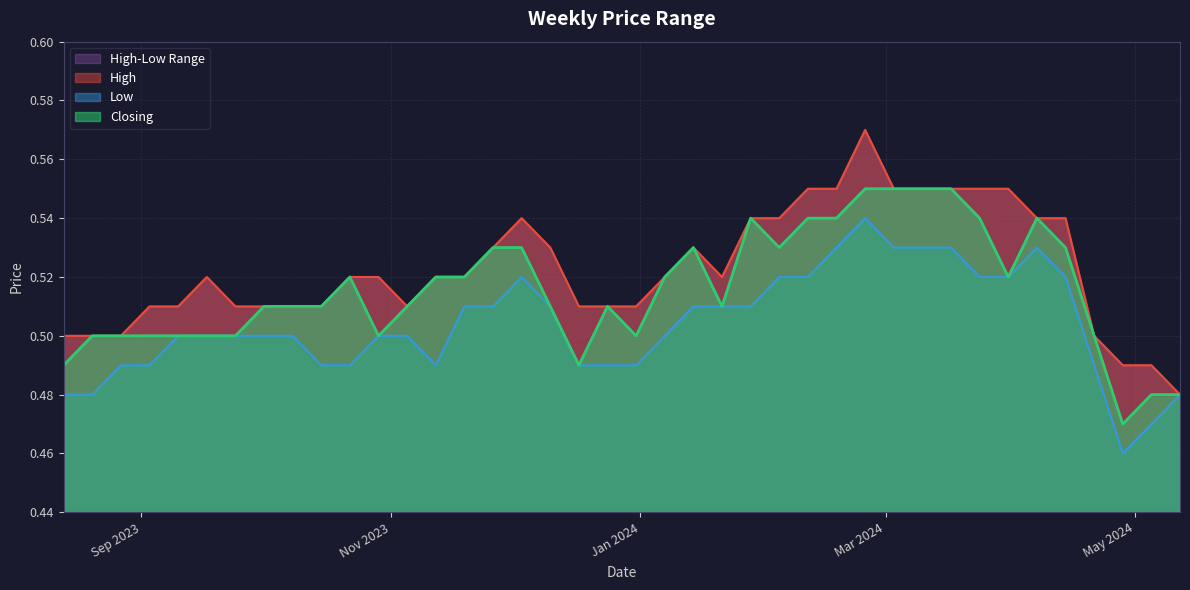

At how many categories does at least one series exceed 0?

40